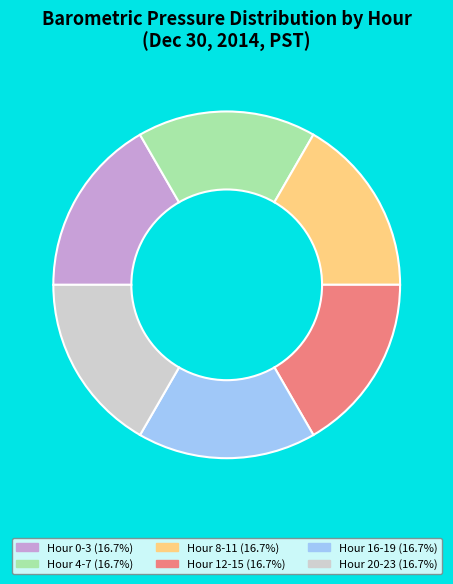

Count the number of slices in the pie.

6